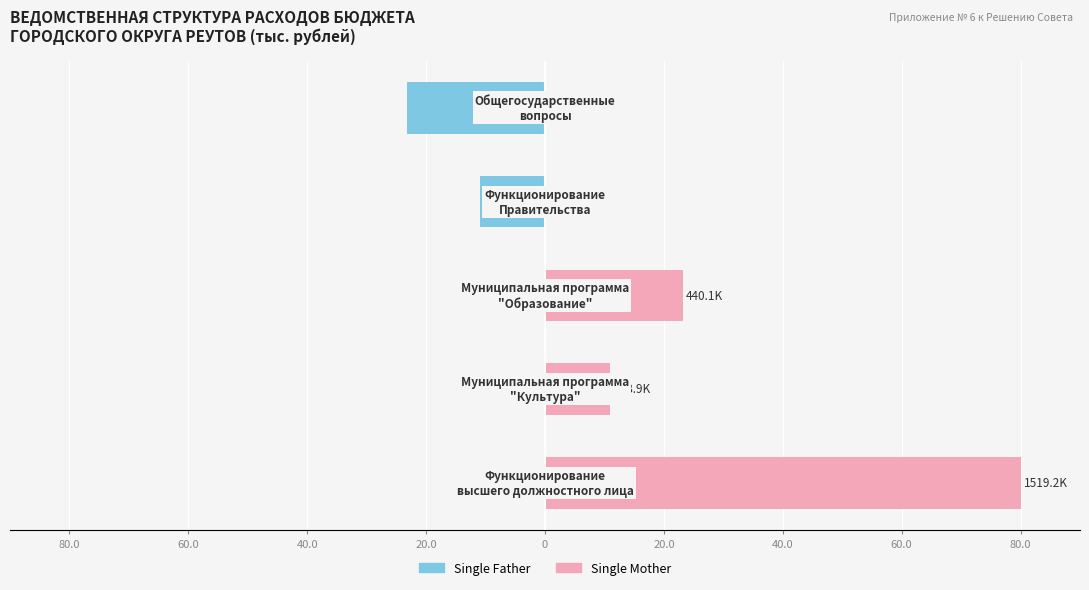

Are the bars grouped side by side (vs. stacked)?

Yes